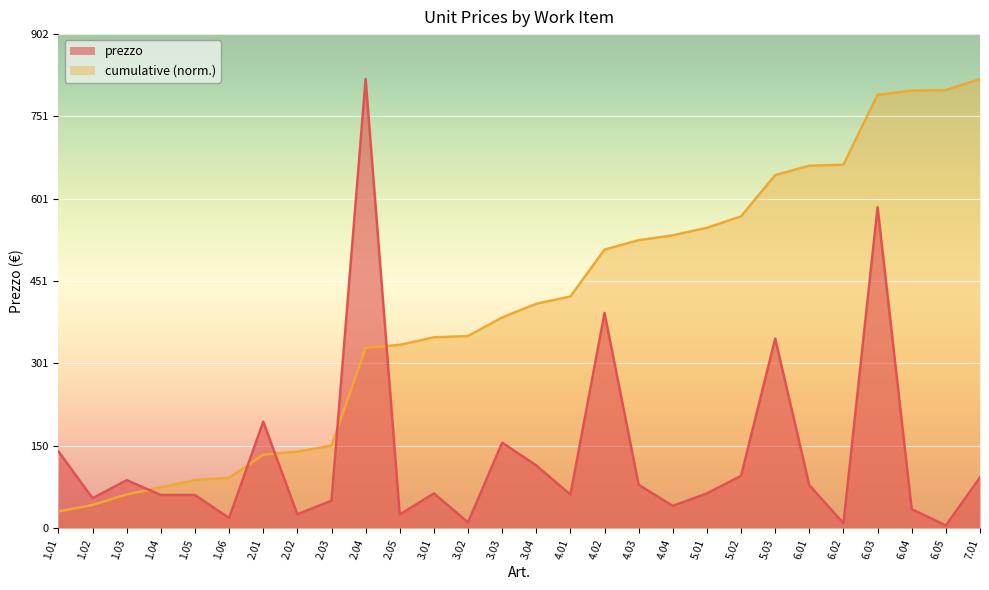

Reading left to right, what are all the values shown in this chart?

140.1	54.6	87.5	60.5	60.5	18.5	194.3	25.3	50.1	819.6	24.9	63.4	10.5	156.1	114.5	61.1	392.7	79.1	40.6	63.4	95.5	345.8	78.4	8.9	585.8	34.6	5.0	92.6